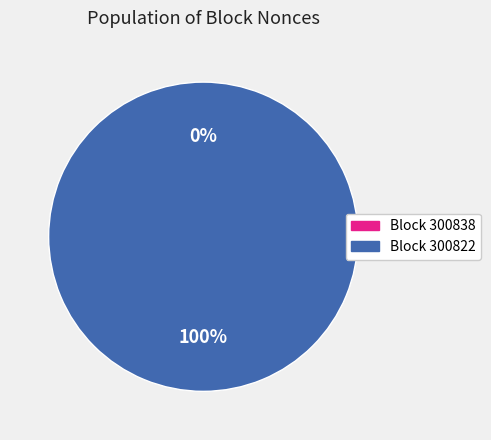

Is it true that 300838 is 1% of the pie?

False